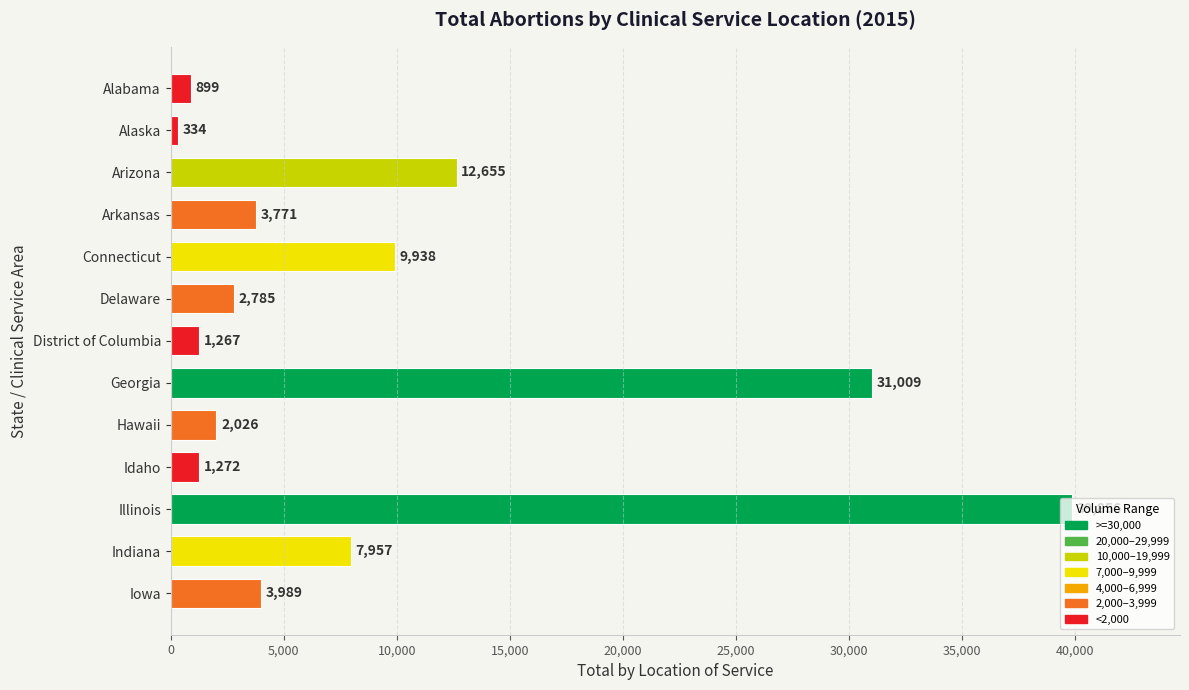

What is the ratio of the value at Delaware to the value at Idaho?

2.2